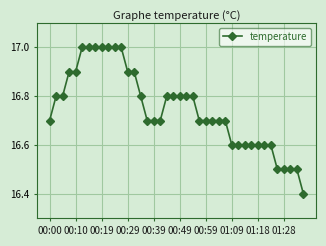

What is the difference between the maximum and minimum values?

0.6